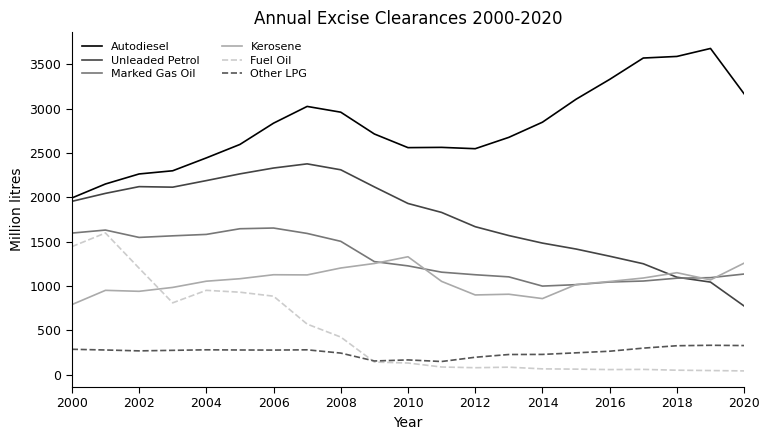

True or false: Marked Gas Oil and Fuel Oil cross at least once.

False